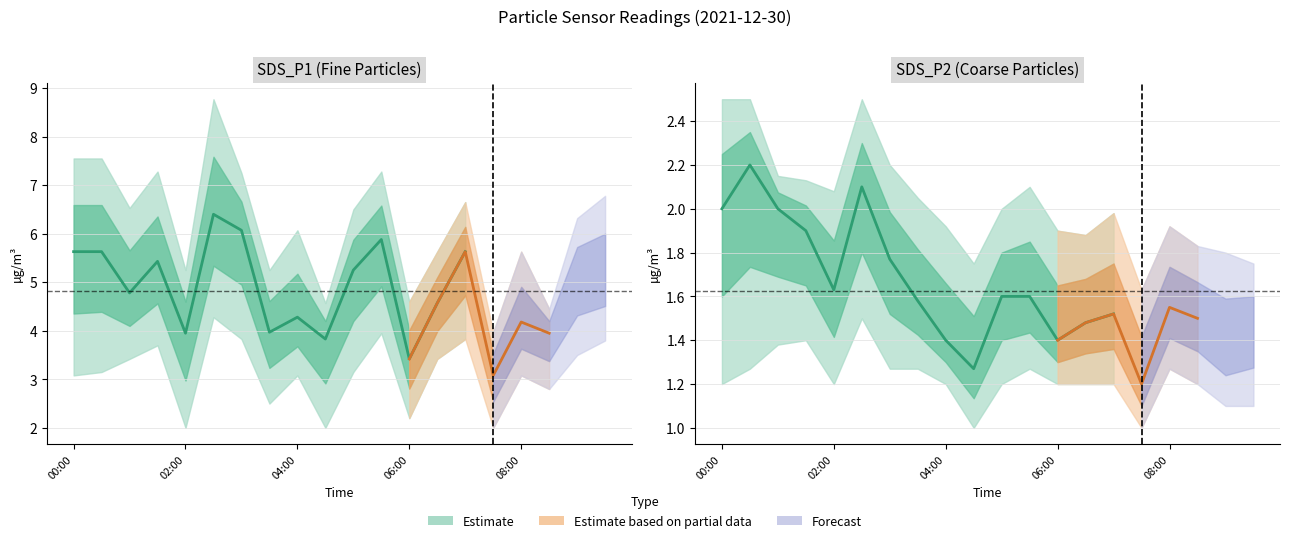

Reading right to left, what are all the values shown in this chart?

SDS_P1: 5.2	5.1	4.0	4.2	3.1	5.6	4.6	3.4	5.9	5.2	3.8	4.3	4.0	6.1	6.4	4.0	5.4	4.8	5.6	5.6
SDS_P2: 1.4	1.4	1.5	1.6	1.2	1.5	1.5	1.4	1.6	1.6	1.3	1.4	1.6	1.8	2.1	1.6	1.9	2.0	2.2	2.0
SDS_P1_upper: 6.8	6.3	4.5	5.6	4.0	6.7	5.6	4.6	7.3	6.5	4.6	6.1	5.2	7.2	8.8	5.2	7.3	6.5	7.5	7.5
SDS_P1_lower: 3.8	3.5	2.8	3.1	2.0	3.8	3.4	2.2	4.0	3.1	2.0	3.1	2.5	3.8	4.3	2.0	3.7	3.4	3.1	3.1
SDS_P2_upper: 1.8	1.8	1.8	1.9	1.6	2.0	1.9	1.9	2.1	2.0	1.8	1.9	2.0	2.2	2.5	2.1	2.1	2.1	2.5	2.5
SDS_P2_lower: 1.1	1.1	1.2	1.3	1.0	1.2	1.2	1.2	1.3	1.2	1.0	1.2	1.3	1.3	1.5	1.2	1.4	1.4	1.3	1.2